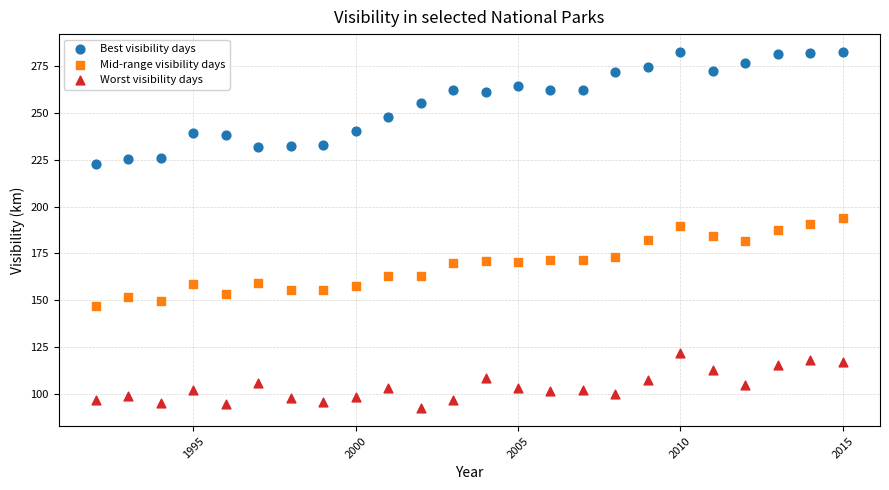

Which series has the widest spread of Y values?

Best visibility days